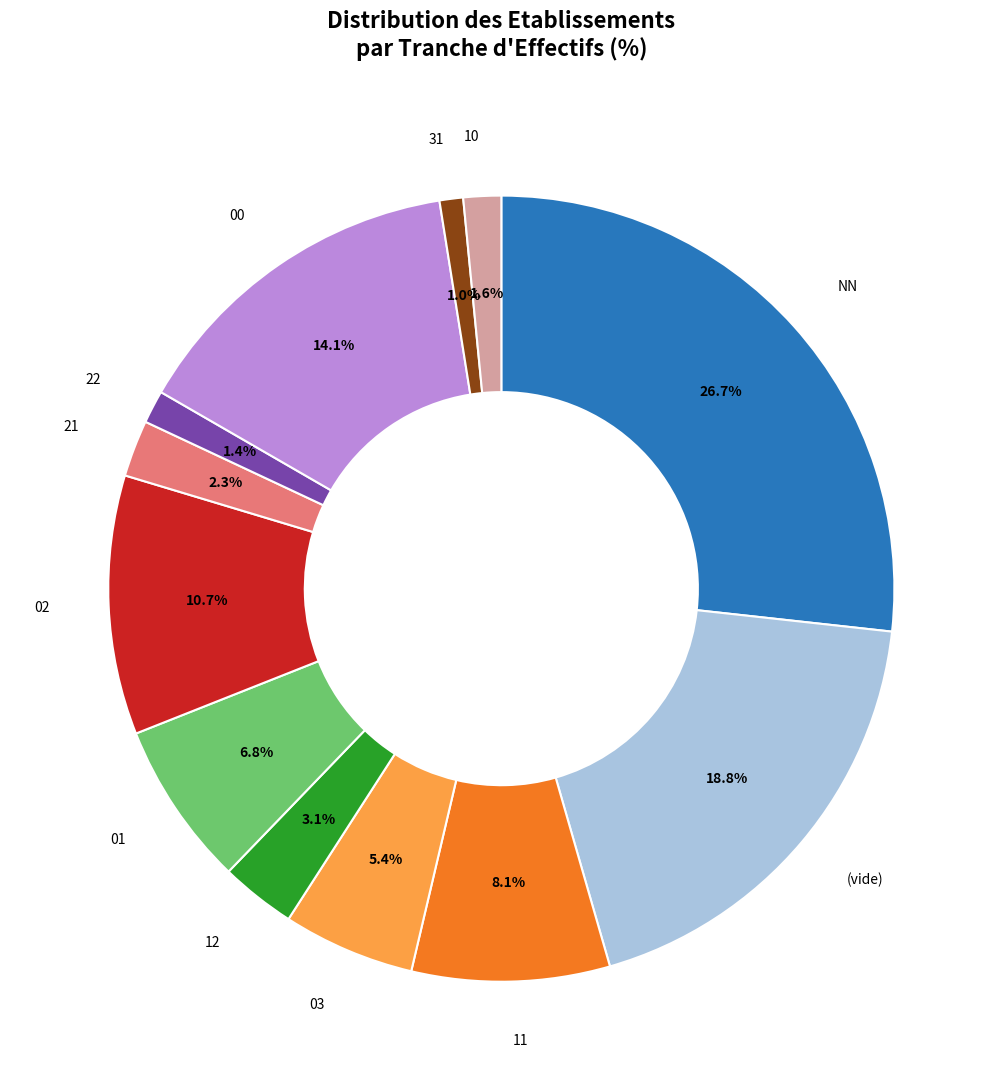

Is there a majority slice in this chart?

No